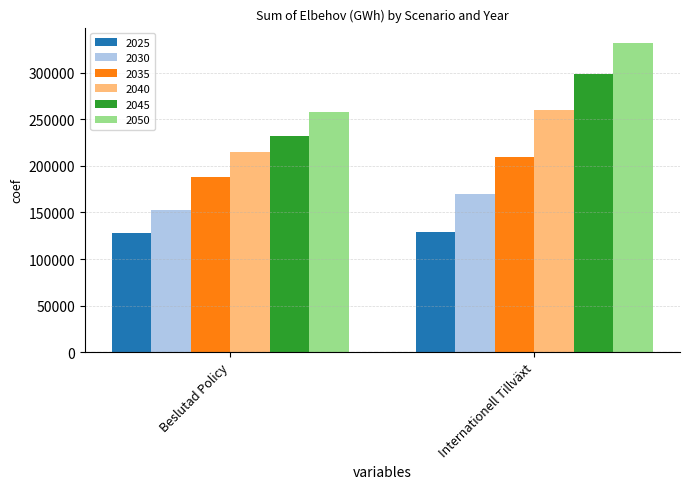

Which category has the lowest value in the 2030 series?

Beslutad Policy